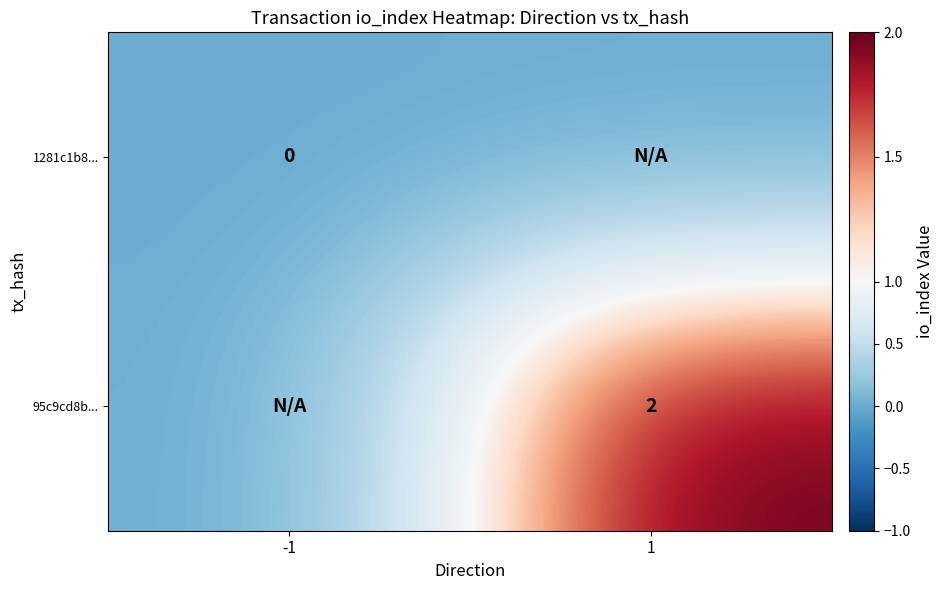

The 95c9cd8b... series shows 2 at 1. True or false?

True